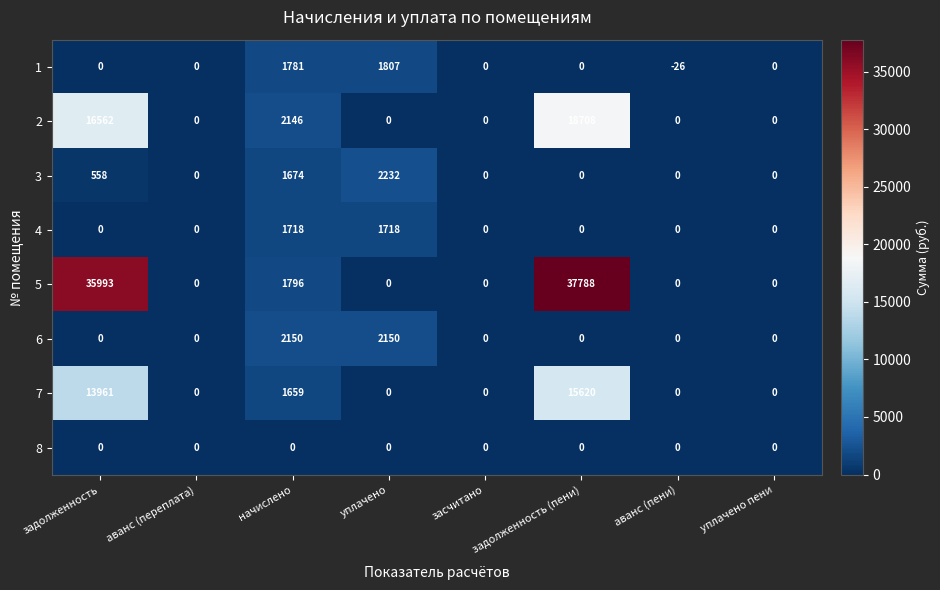

What is the average value of the 3 series?

558